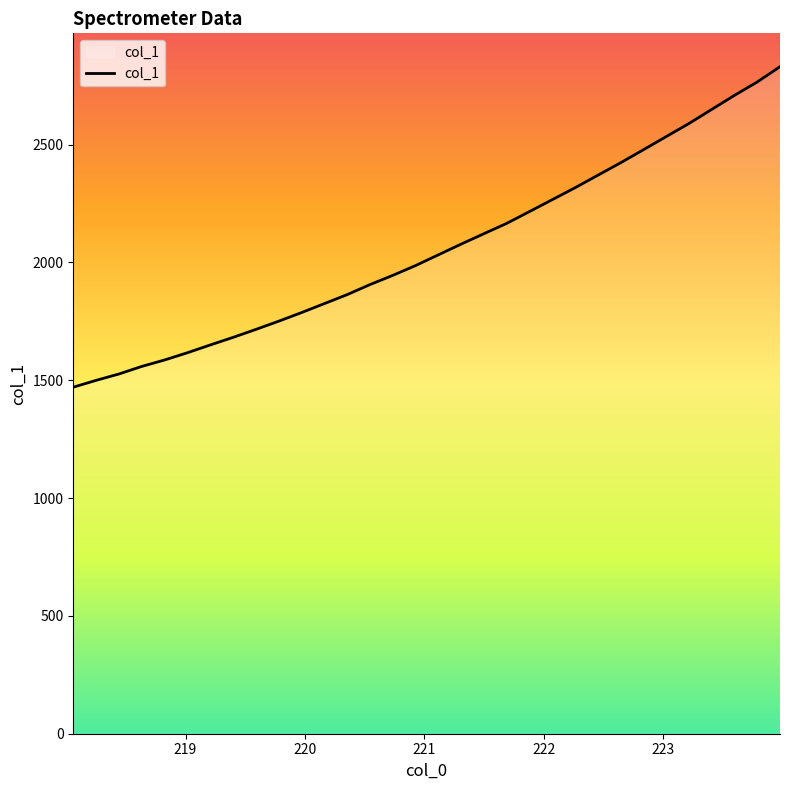

What is the greatest value displayed?

2830.8